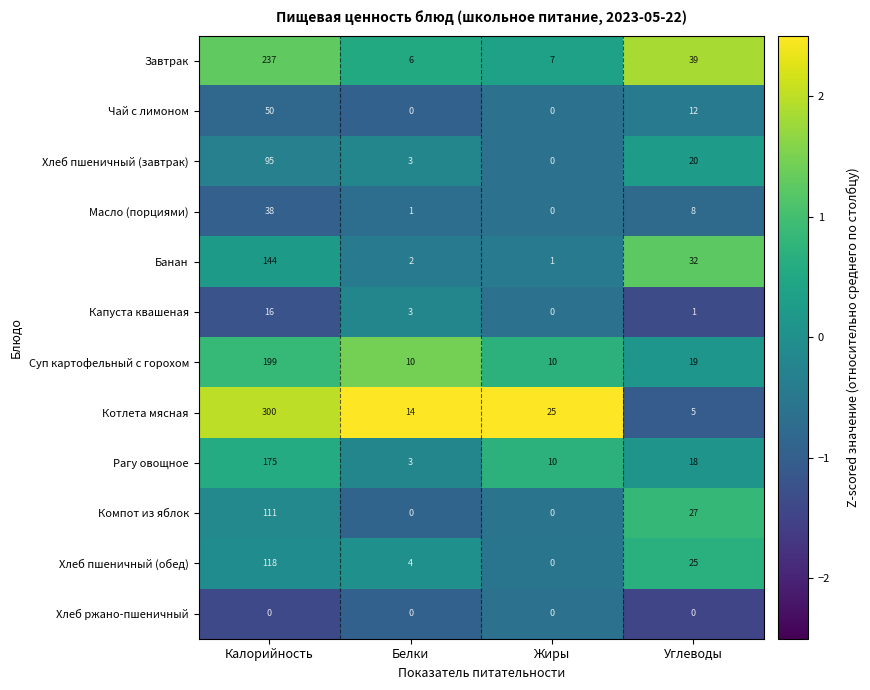

What is the difference between the maximum and minimum values in the Котлета мясная series?

295